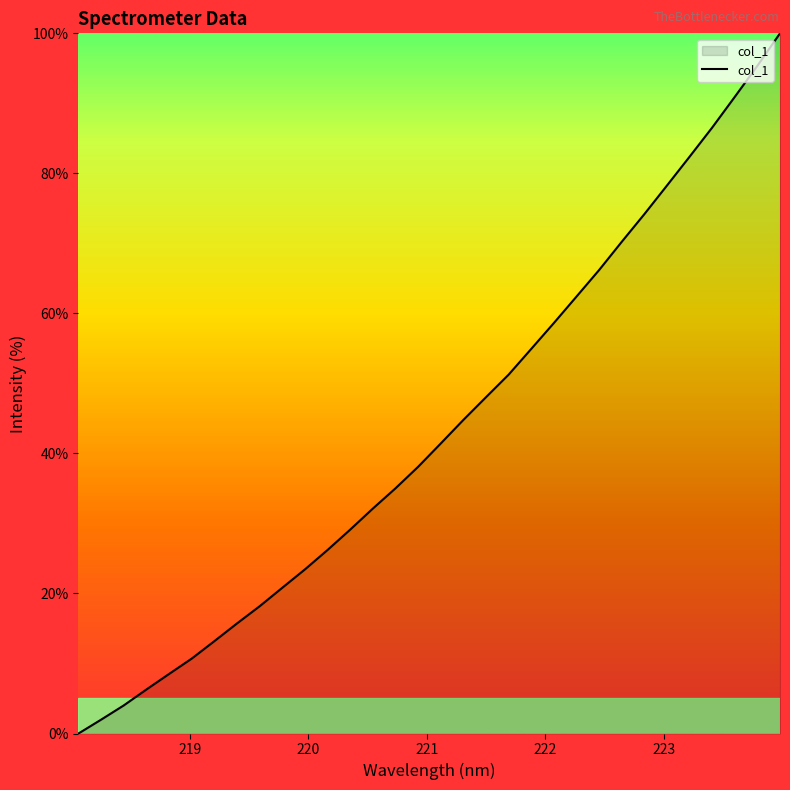

How many values are above zero?

31